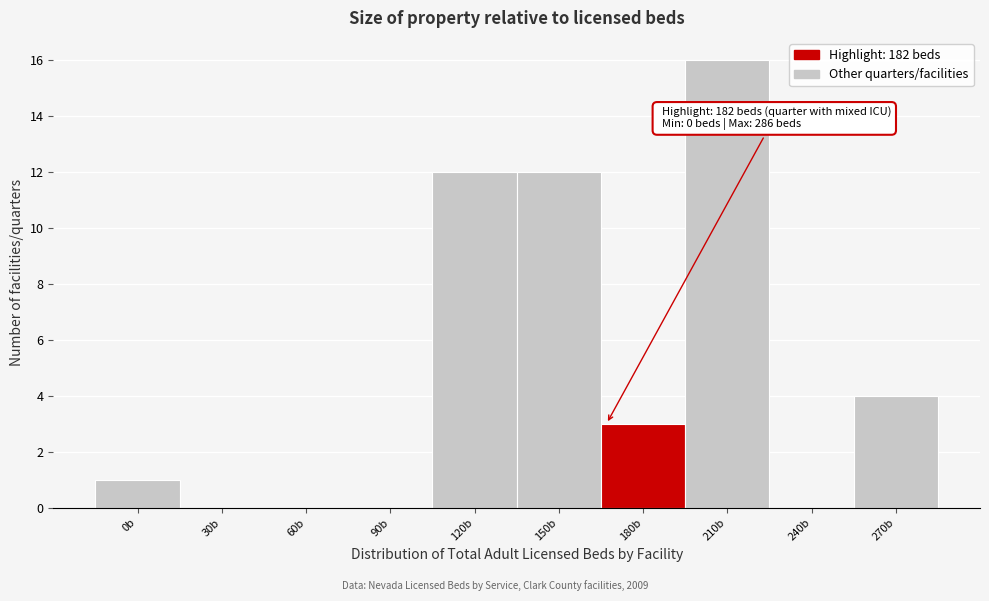

Which category has the highest value across all series?

210b